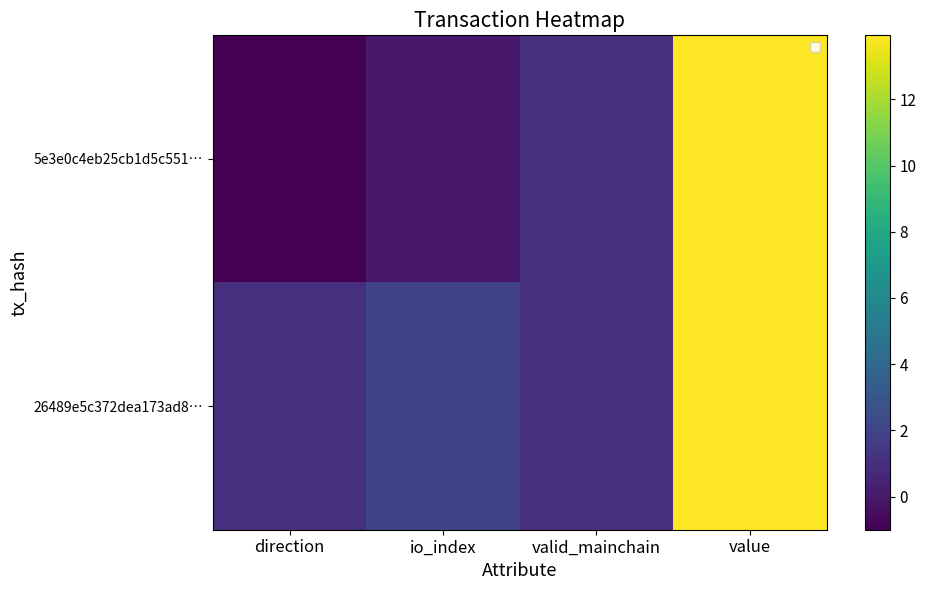

Count the number of categories in the chart.

4